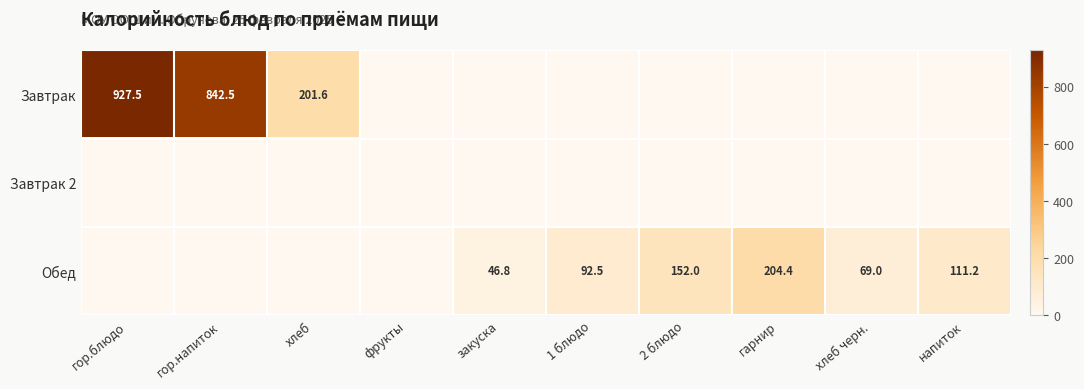

Is it true that Обед equals 76.5 at напиток?

False